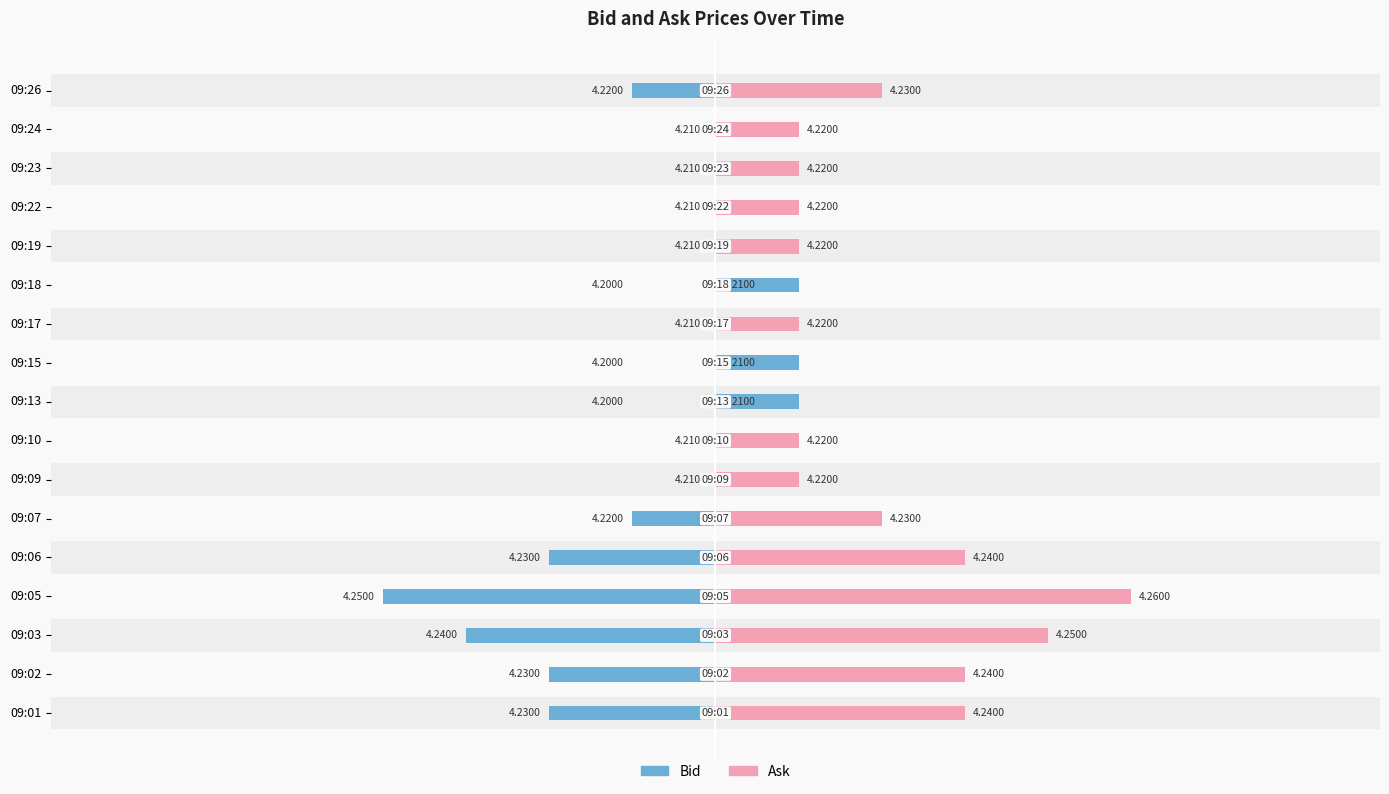

At how many categories does at least one series exceed 0?

17